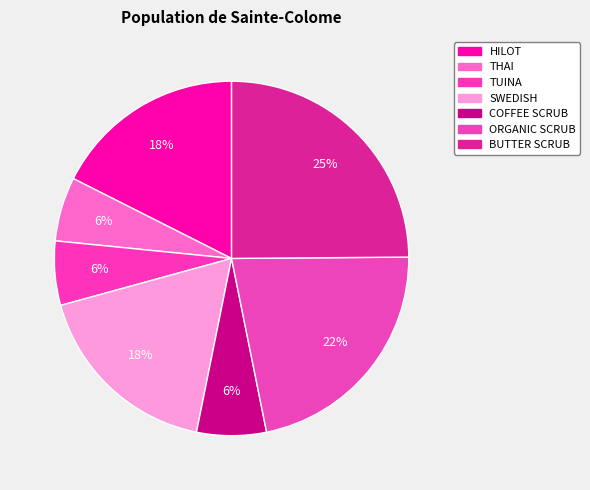

Rank the categories by value from highest to lowest.

BUTTER SCRUB, ORGANIC SCRUB, HILOT, SWEDISH, COFFEE SCRUB, THAI, TUINA